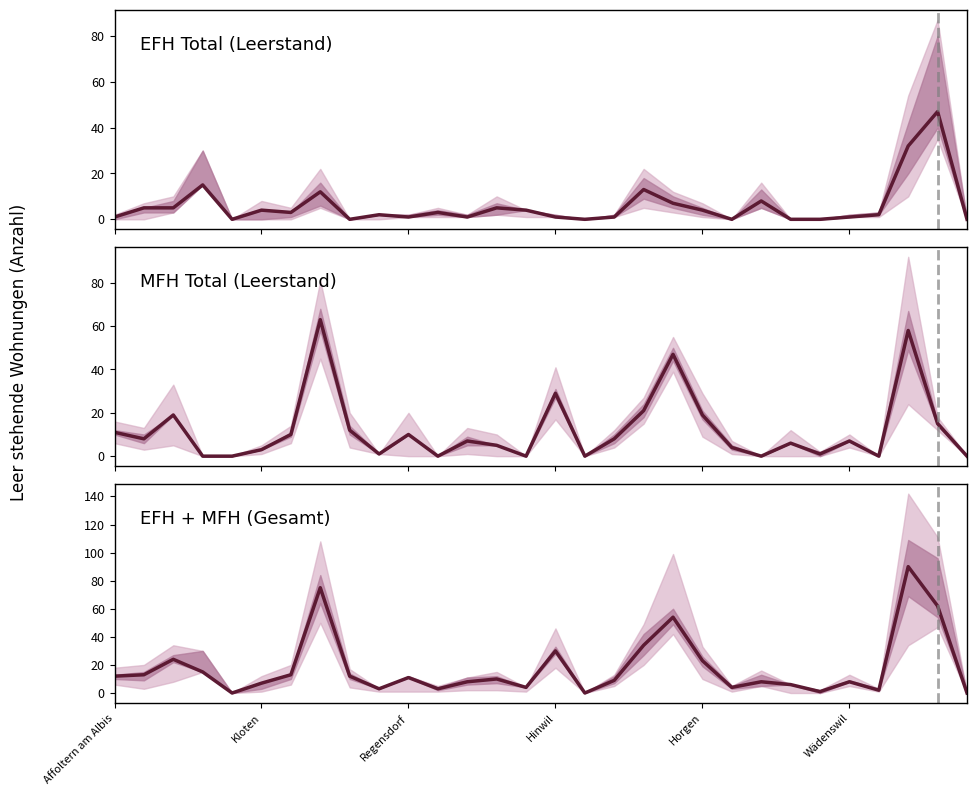

How many lines are shown in the chart?

3